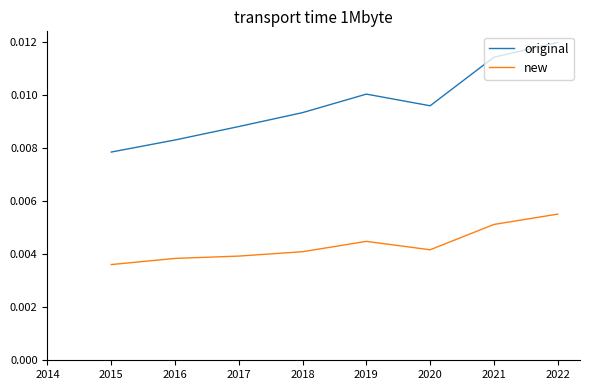

List the series in order of their peak value, lowest first.

new, original